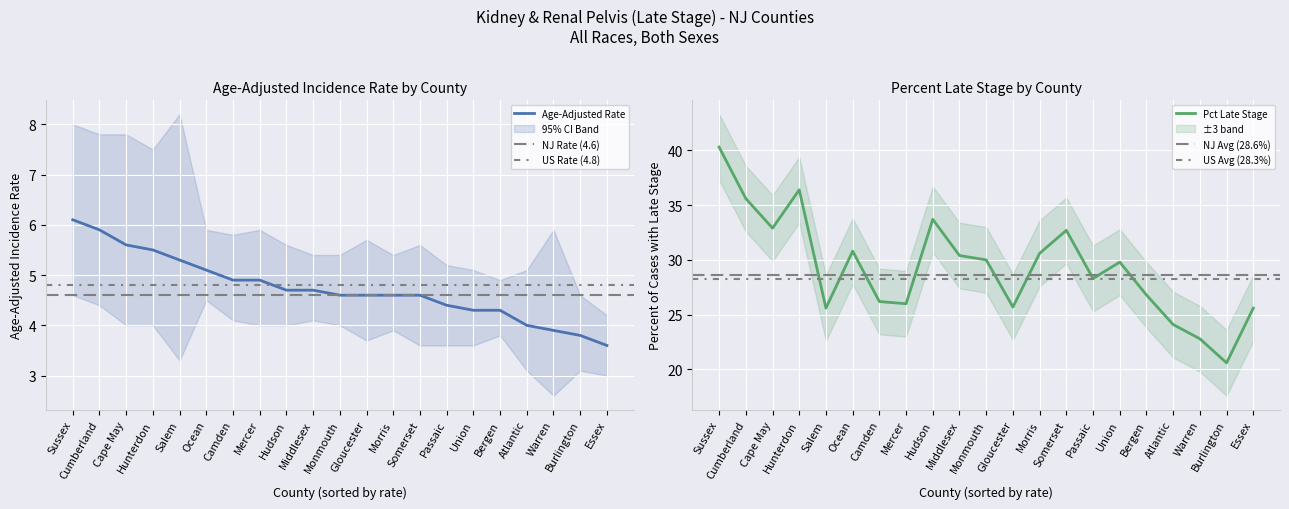

How many lines are shown in the chart?

2